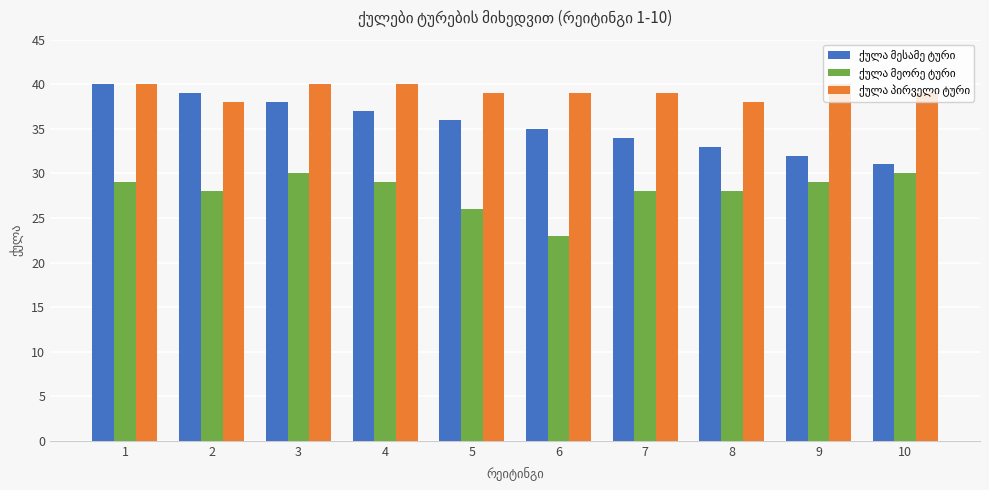

What is the smallest value displayed?

23